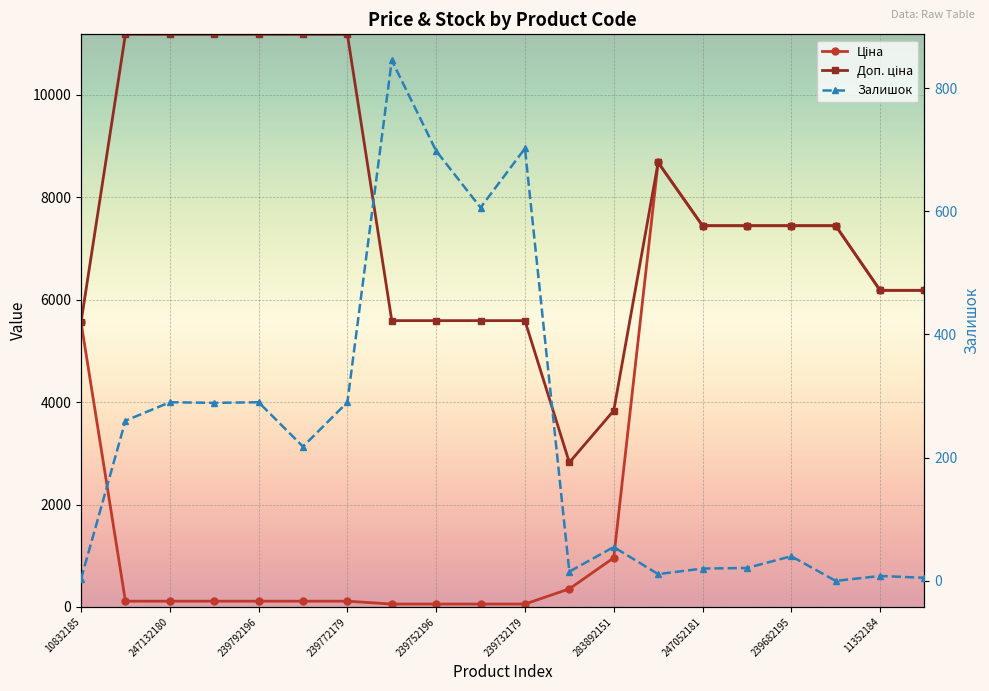

True or false: Залишок and Доп. ціна cross at least once.

False